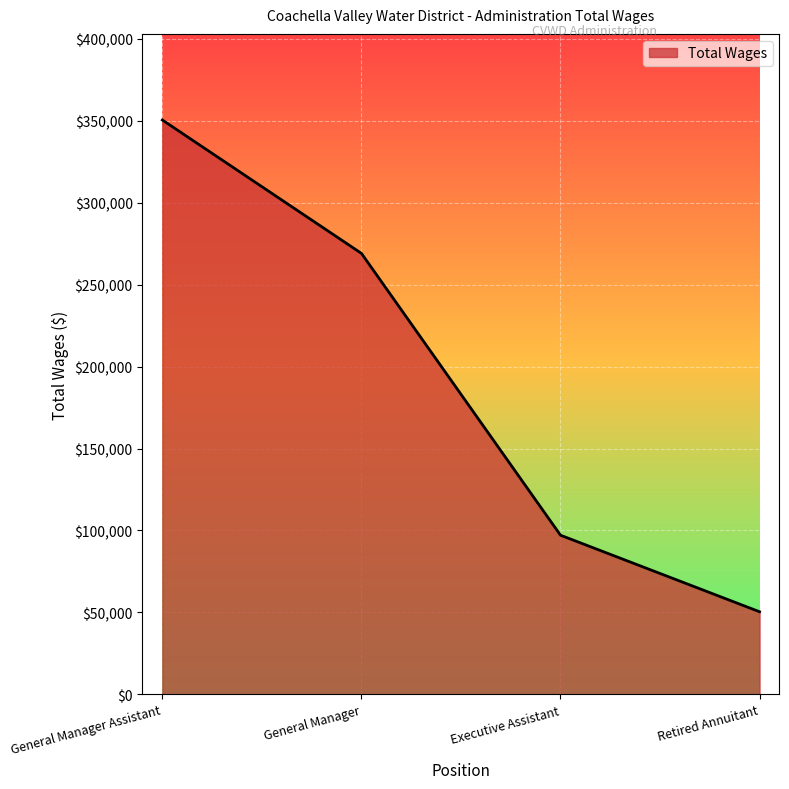

Which category has the highest value across all series?

General Manager Assistant